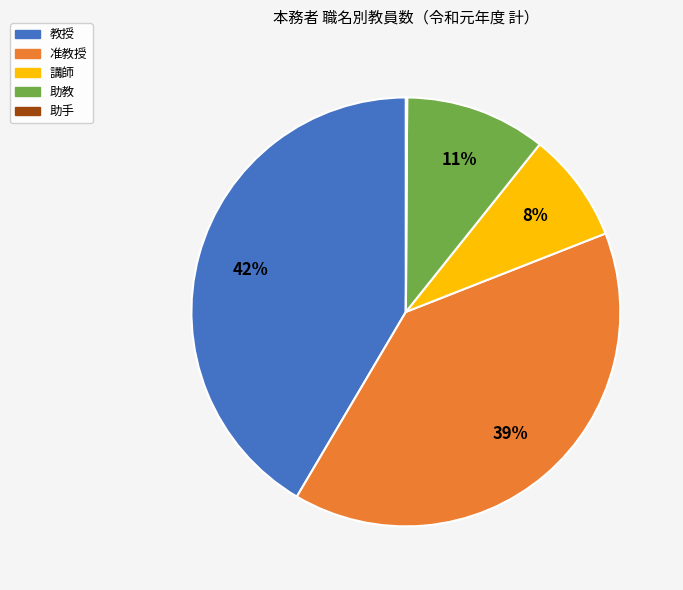

Do 准教授 and 教授 together represent more than half of the pie?

Yes